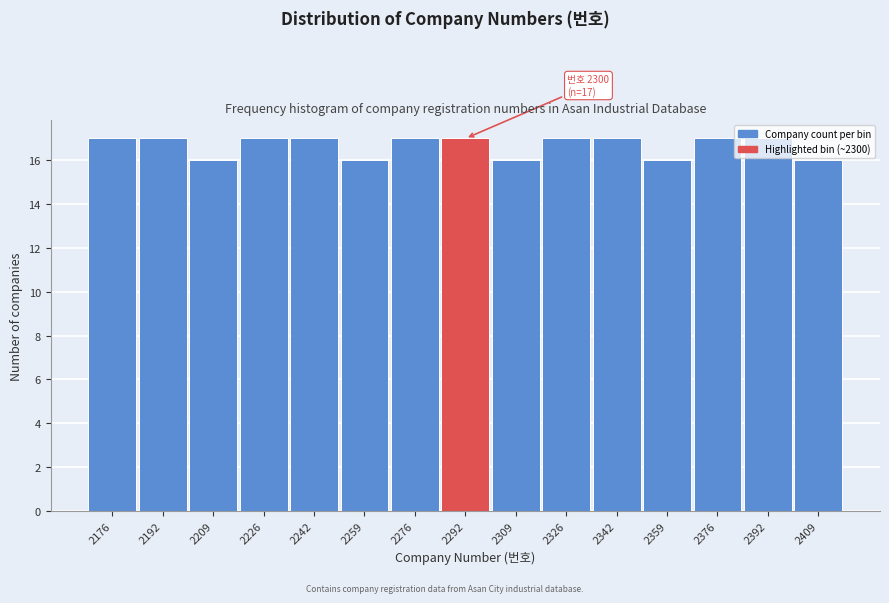

What is the minimum value shown in the chart?

16